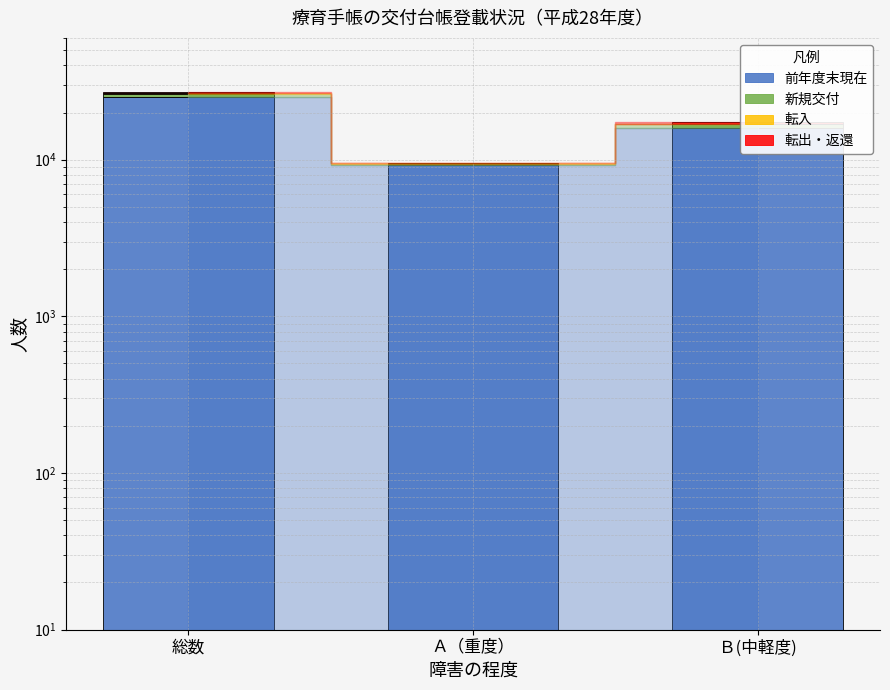

What is the difference between the 前年度末現在 values at 総数 and Ａ（重度）?

15835